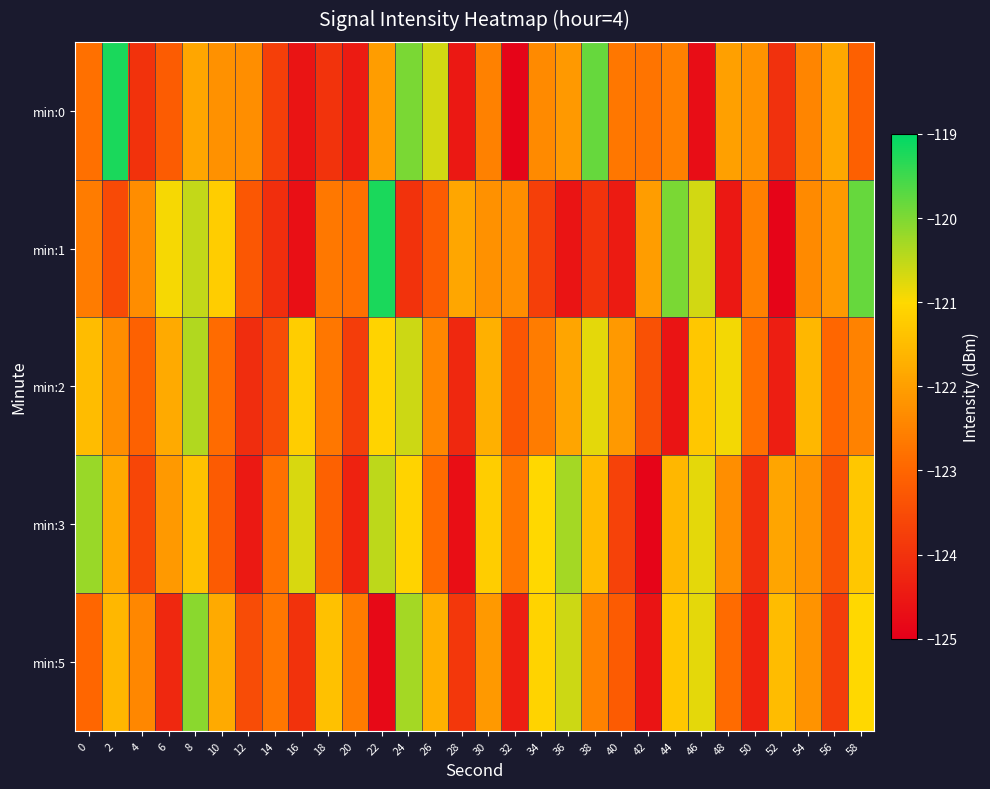

Reading left to right, what are all the values shown in this chart?

min:0: 0=-122.8	2=-119.2	4=-124.0	6=-123.2	8=-121.9	10=-122.2	12=-122.3	14=-123.7	16=-124.6	18=-124.0	20=-124.4	22=-122.0	24=-120.0	26=-120.7	28=-124.5	30=-122.5	32=-124.9	34=-122.4	36=-122.1	38=-119.8	40=-122.7	42=-122.7	44=-122.5	46=-124.7	48=-122.0	50=-122.2	52=-124.0	54=-122.5	56=-121.8	58=-123.1
min:1: 0=-122.6	2=-123.5	4=-122.3	6=-120.9	8=-120.5	10=-121.2	12=-123.3	14=-124.1	16=-124.7	18=-122.7	20=-122.8	22=-119.2	24=-124.0	26=-123.2	28=-121.9	30=-122.2	32=-122.3	34=-123.7	36=-124.6	38=-124.0	40=-124.4	42=-122.0	44=-120.0	46=-120.7	48=-124.5	50=-122.5	52=-124.9	54=-122.4	56=-122.1	58=-119.8
min:2: 0=-121.5	2=-122.3	4=-123.1	6=-121.8	8=-120.4	10=-122.9	12=-124.1	14=-123.5	16=-121.2	18=-122.7	20=-123.8	22=-121.1	24=-120.6	26=-122.4	28=-124.2	30=-121.7	32=-123.3	34=-122.6	36=-121.9	38=-120.8	40=-122.1	42=-123.4	44=-124.6	46=-121.3	48=-120.9	50=-122.8	52=-124.4	54=-121.6	56=-123.0	58=-122.5
min:3: 0=-120.2	2=-121.8	4=-123.6	6=-122.1	8=-121.4	10=-123.2	12=-124.5	14=-122.8	16=-120.7	18=-123.1	20=-124.3	22=-120.5	24=-121.1	26=-122.9	28=-124.7	30=-121.2	32=-122.7	34=-121.0	36=-120.3	38=-121.5	40=-123.7	42=-124.9	44=-121.6	46=-120.8	48=-122.3	50=-124.1	52=-121.9	54=-122.2	56=-123.4	58=-121.3
min:5: 0=-123.0	2=-121.6	4=-122.4	6=-124.2	8=-120.1	10=-121.8	12=-123.5	14=-122.7	16=-124.0	18=-121.4	20=-122.6	22=-124.8	24=-120.3	26=-121.7	28=-123.9	30=-122.1	32=-124.4	34=-121.1	36=-120.6	38=-122.5	40=-123.2	42=-124.6	44=-121.3	46=-120.8	48=-122.9	50=-124.3	52=-121.5	54=-122.2	56=-123.8	58=-121.0